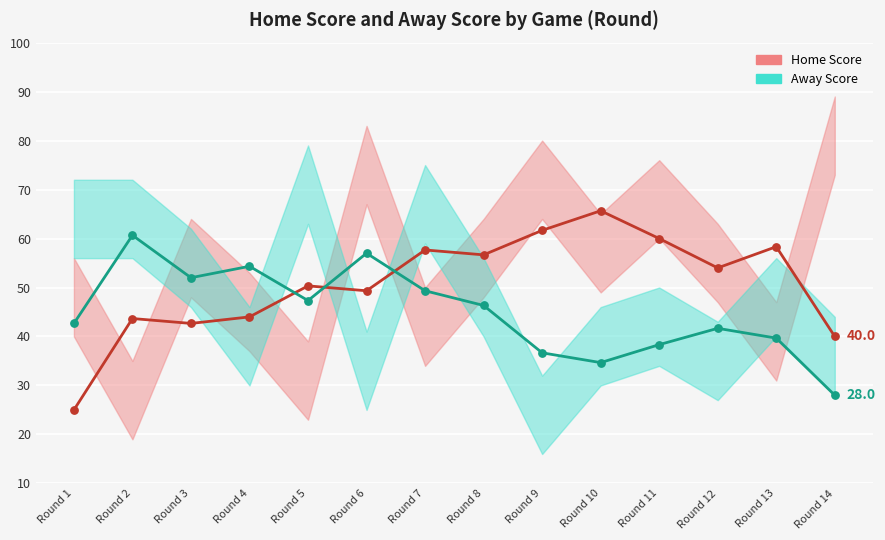

Which series has the largest Y range (max minus min)?

Home Score